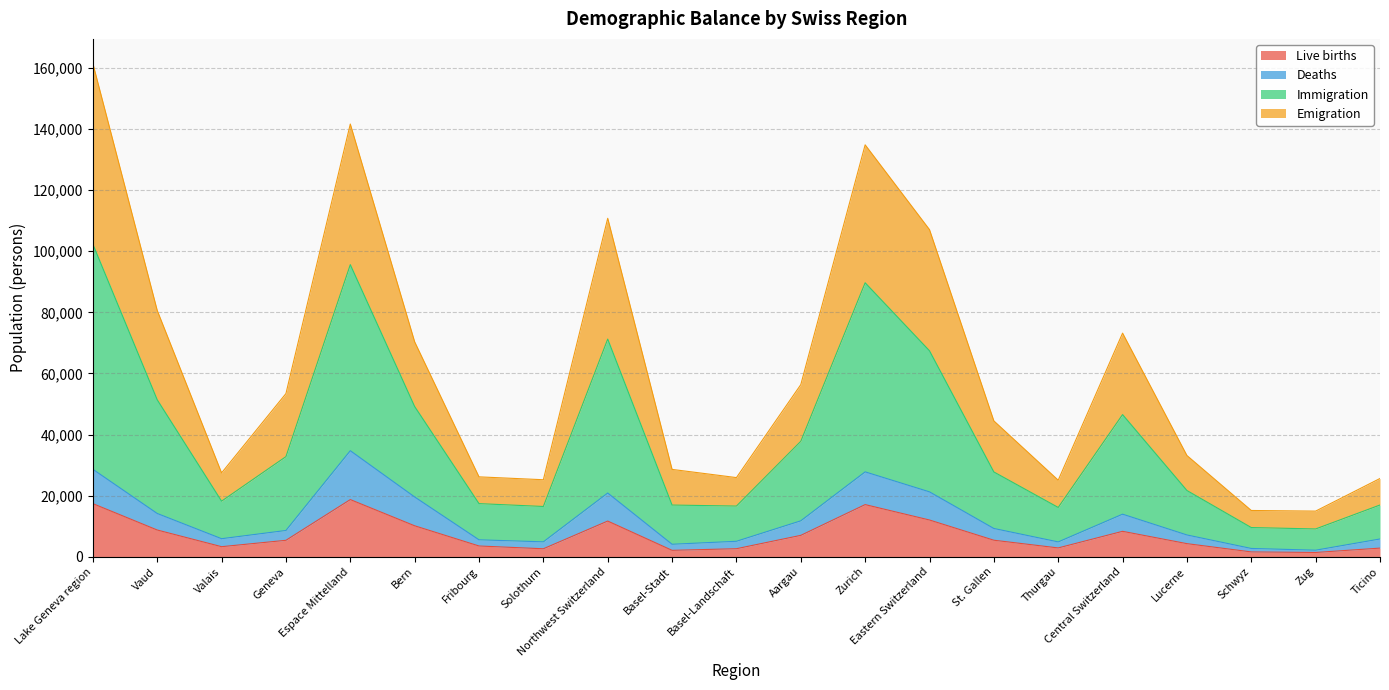

At which category is the sum across all series the highest?

Lake Geneva region